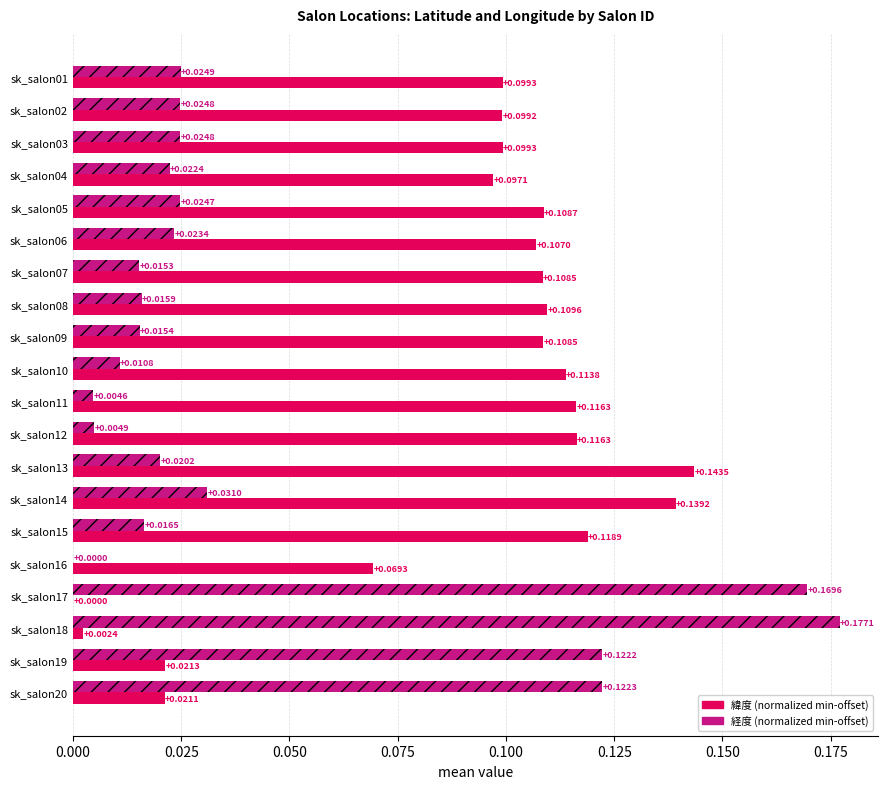

At which category is the sum across all series the highest?

sk_salon18